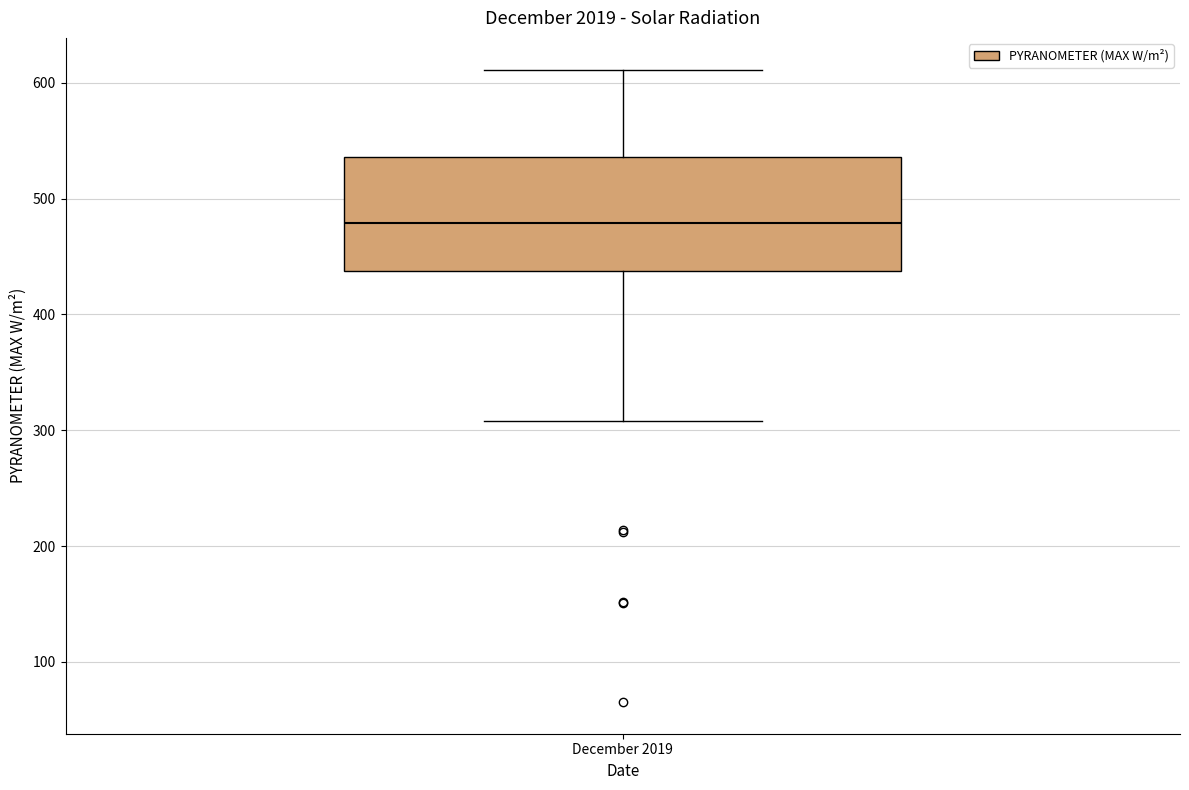

Where does the upper whisker of the box for December 2019 end on the y-axis? The values are not printed on the chart, so give them approximately, as read against the axis.

610